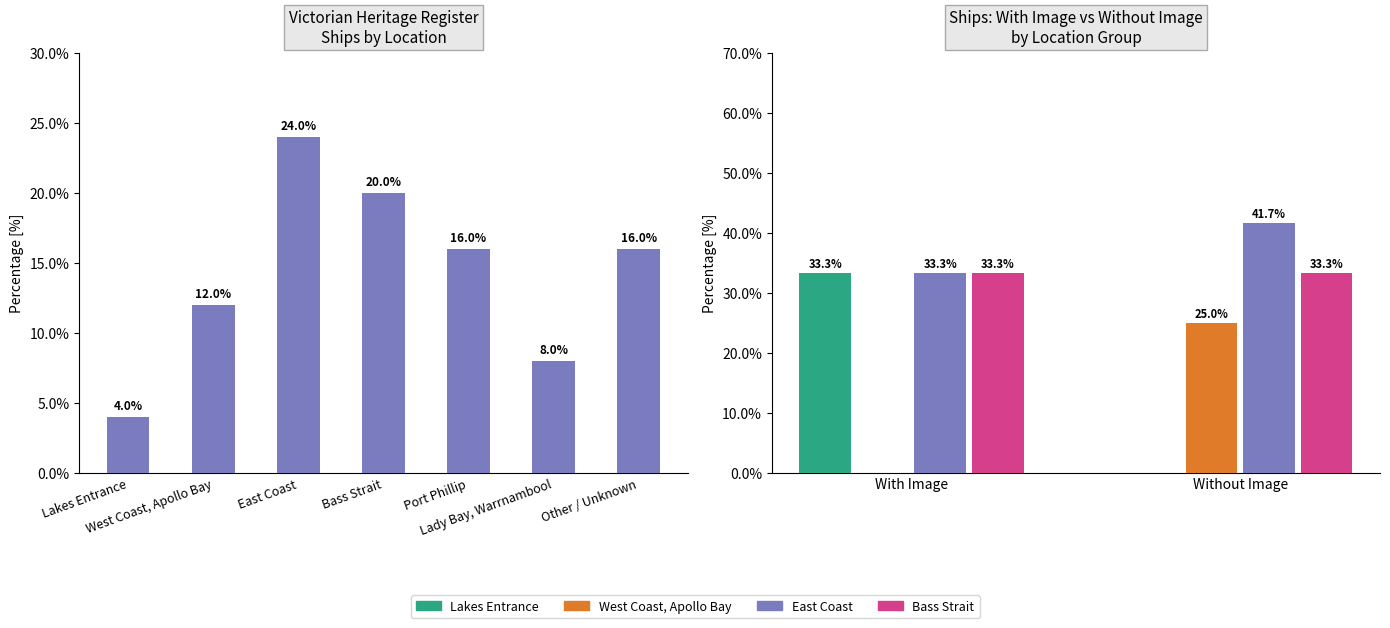

Reading right to left, what are all the values shown in this chart?

16	8	16	20	24	12	4